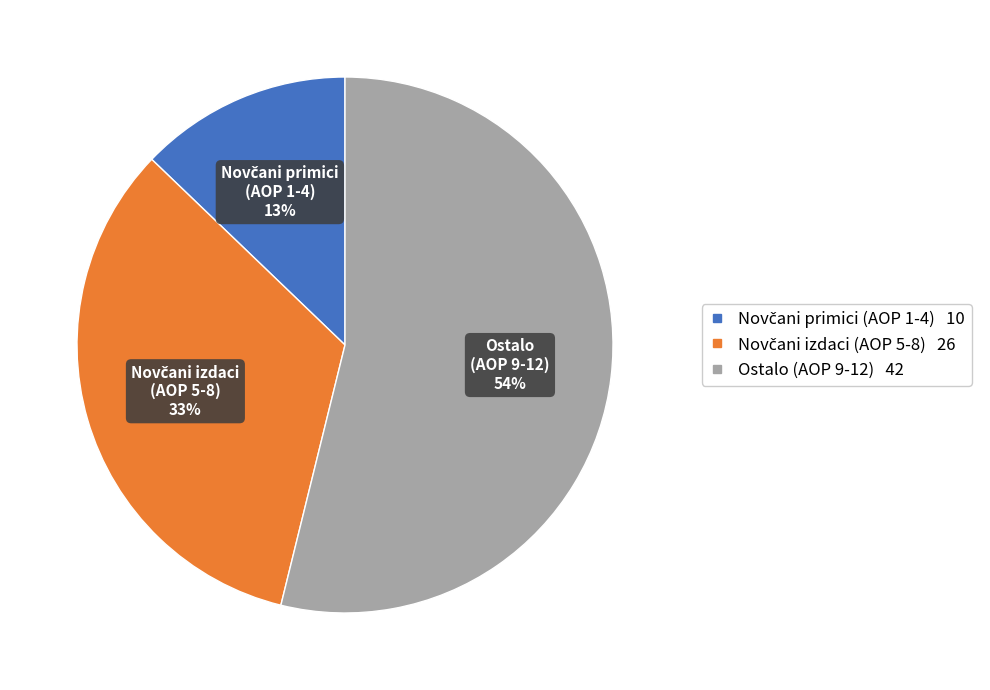

To the nearest percent, what is the average slice percentage?

33%